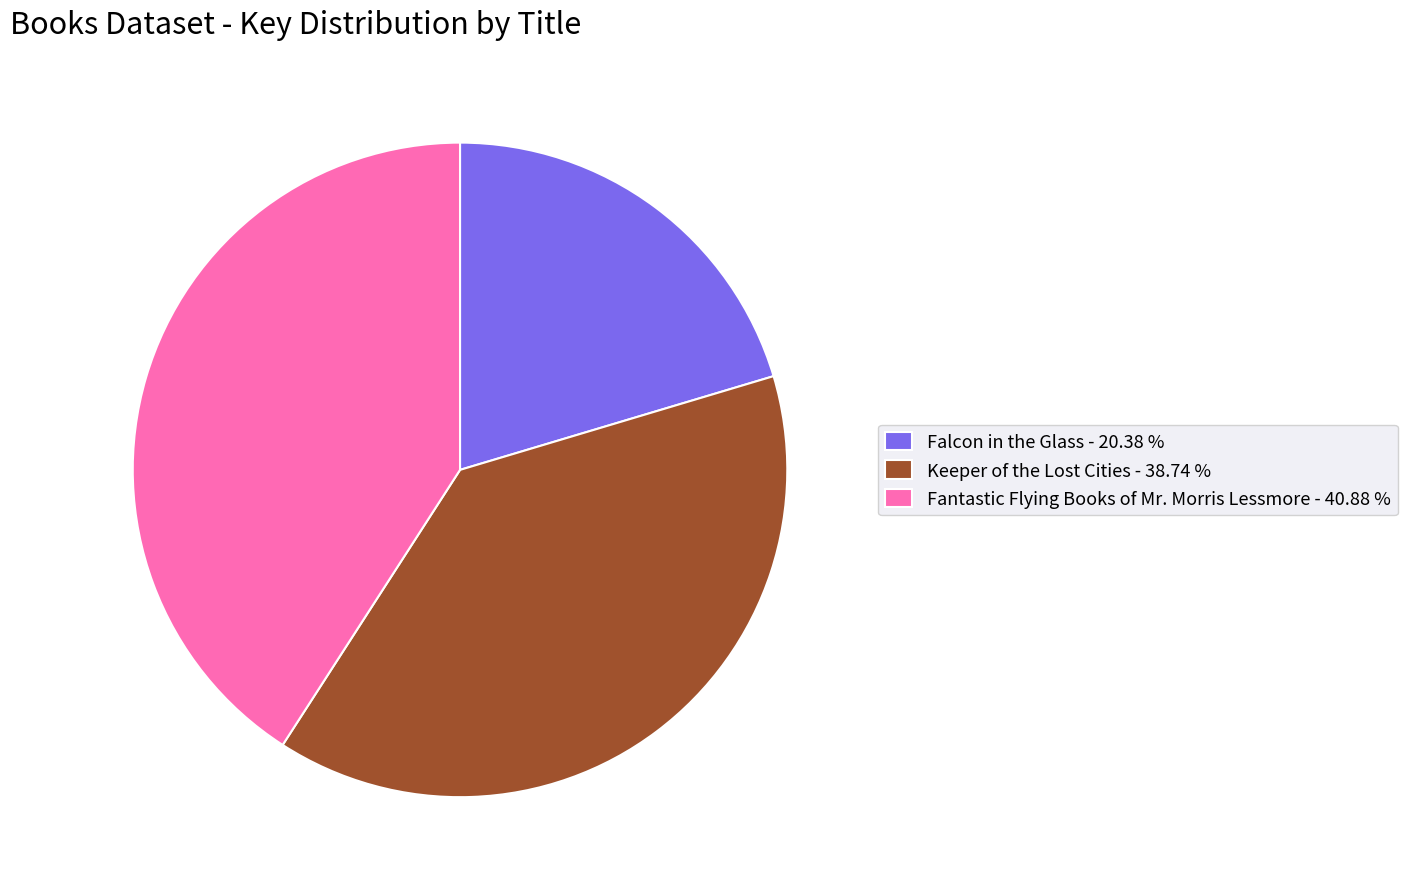

The Keeper of the Lost Cities slice represents 39% of the pie. True or false?

True